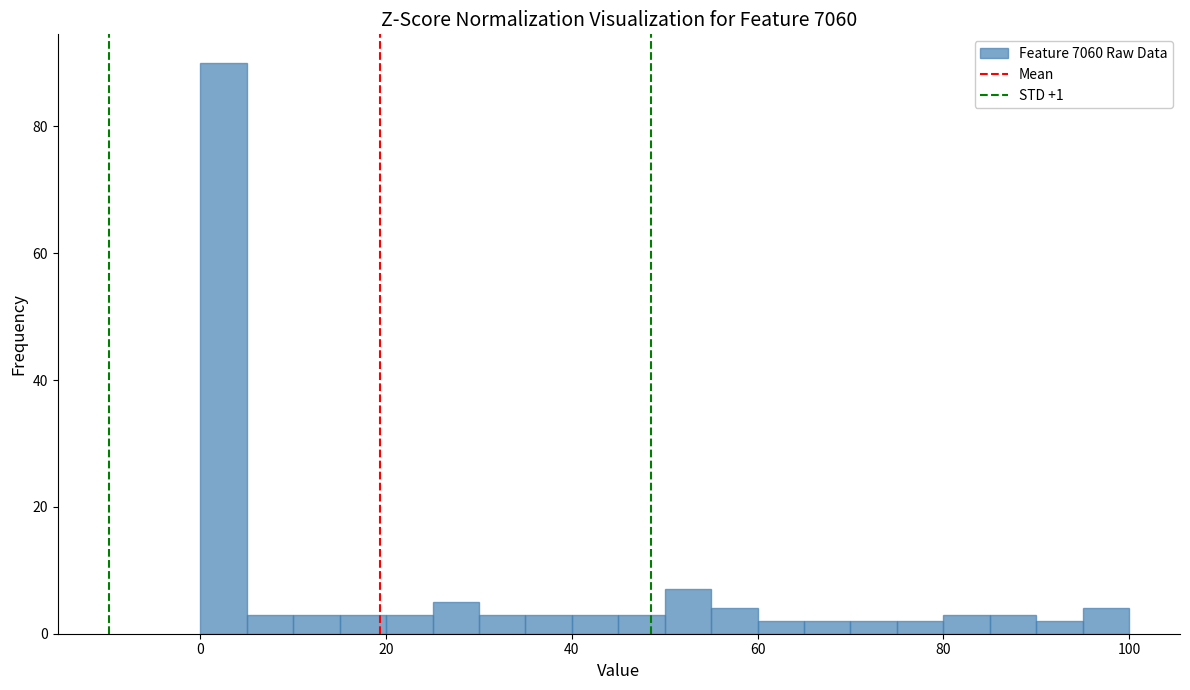

Read against the x-axis, roughly where is the centre of the tallest bar?

2